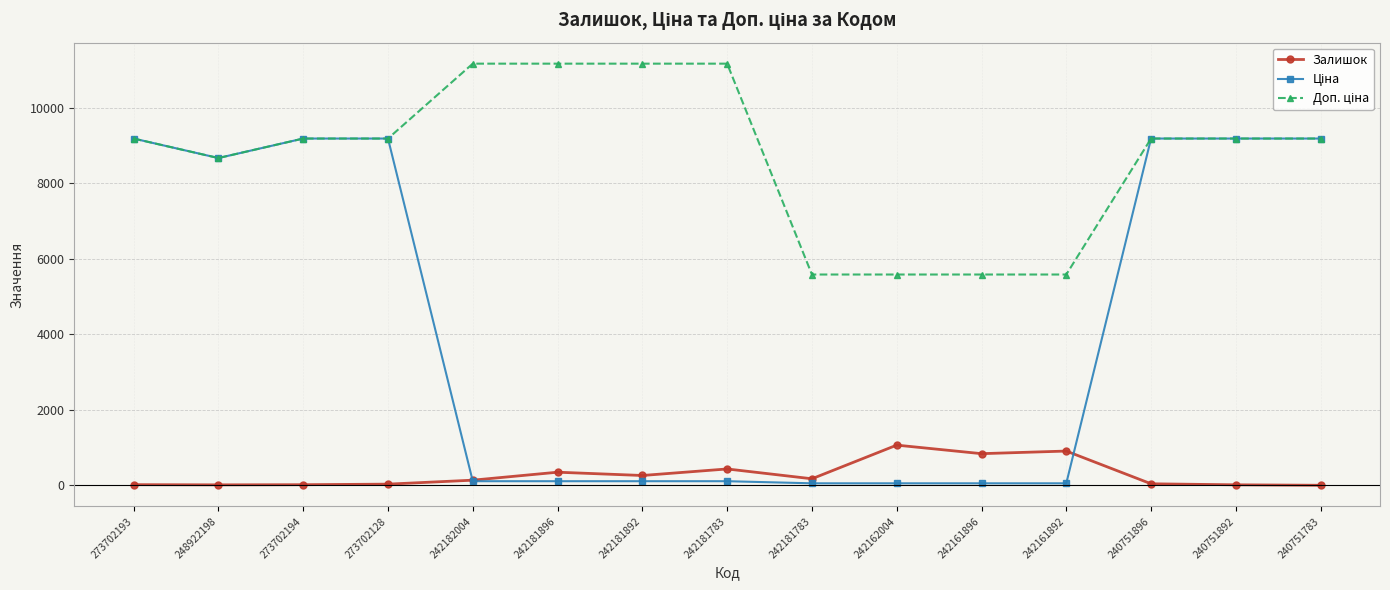

True or false: Доп. ціна has a value of 6029.0 at 240751783.

False